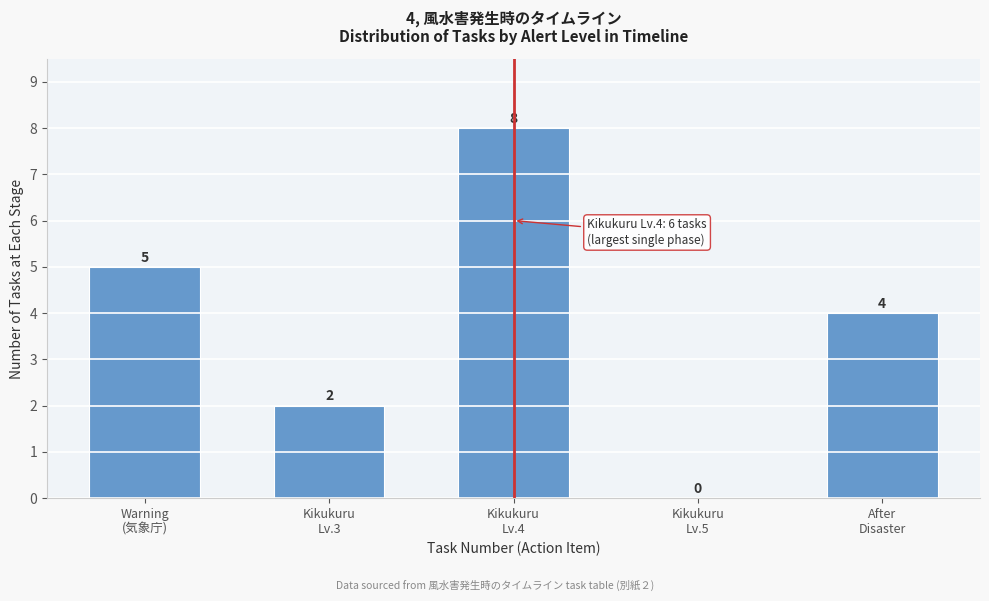

How many values are between 2 and 5?

3